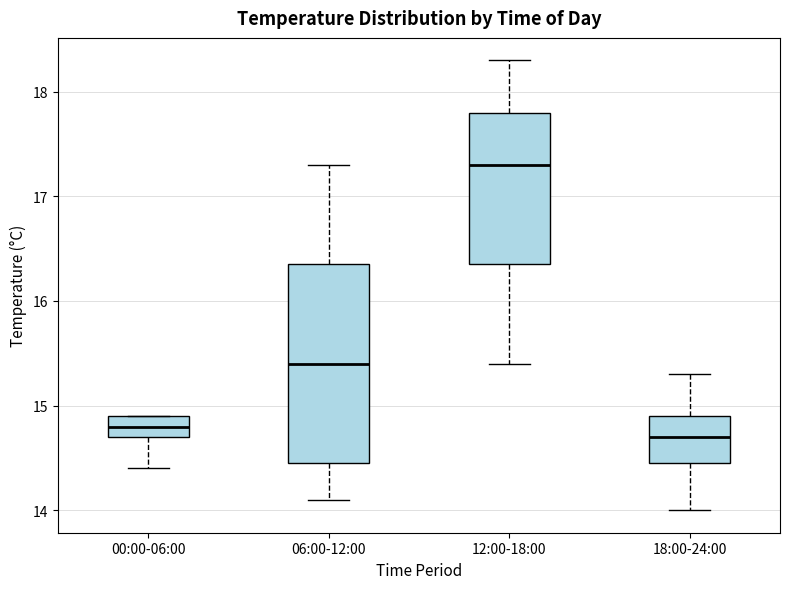

Where does the upper whisker of the box for 06:00-12:00 end on the y-axis? The values are not printed on the chart, so give them approximately, as read against the axis.

17.3